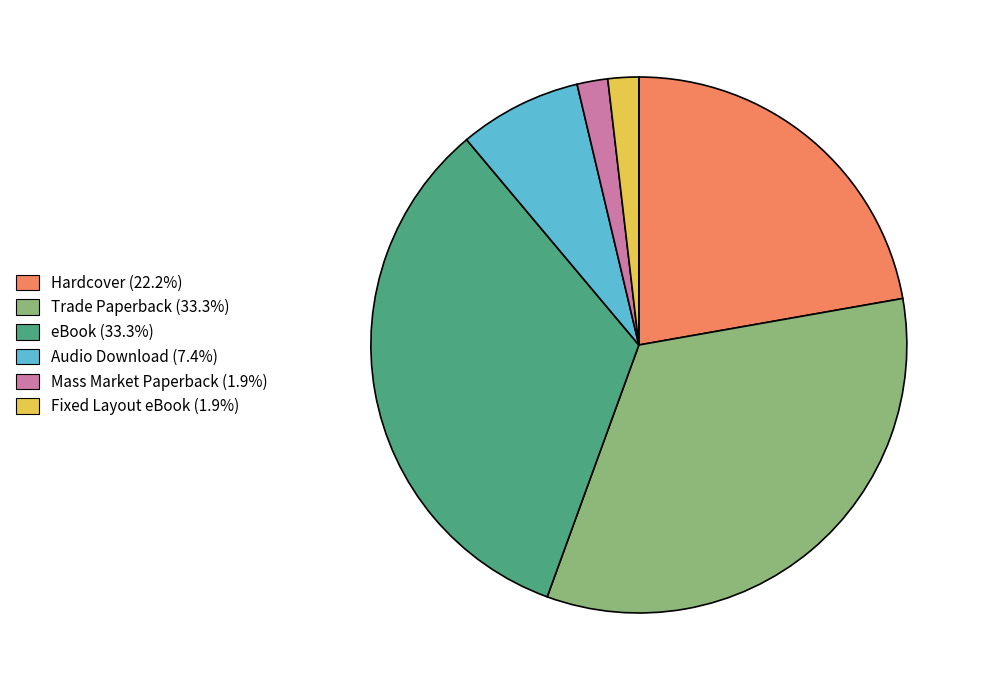

How many slices are in this pie chart?

6